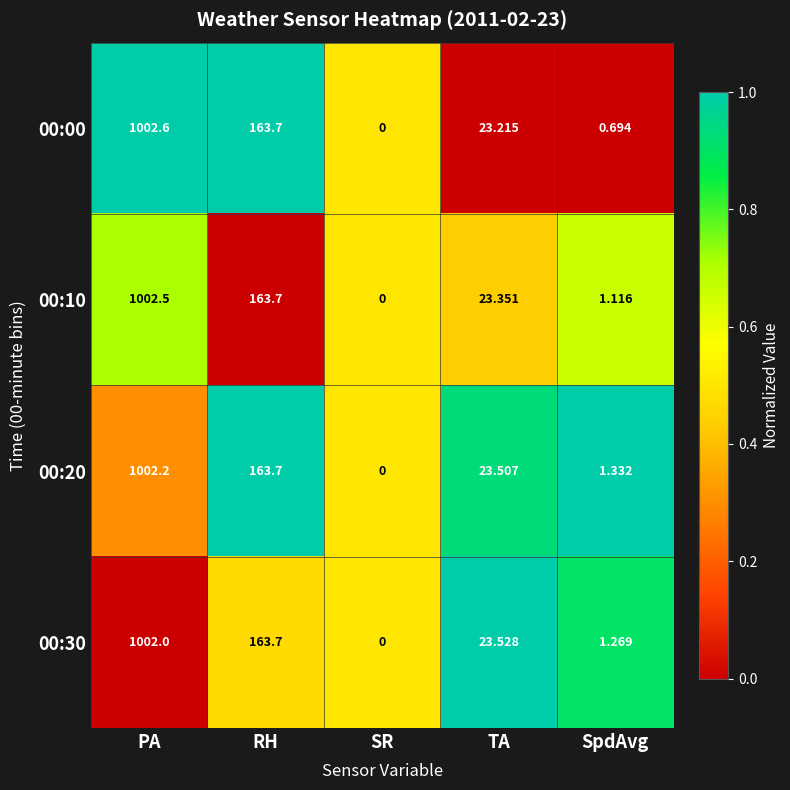

Is the value of 00:00 at PA greater than the value of 00:30 at RH?

Yes